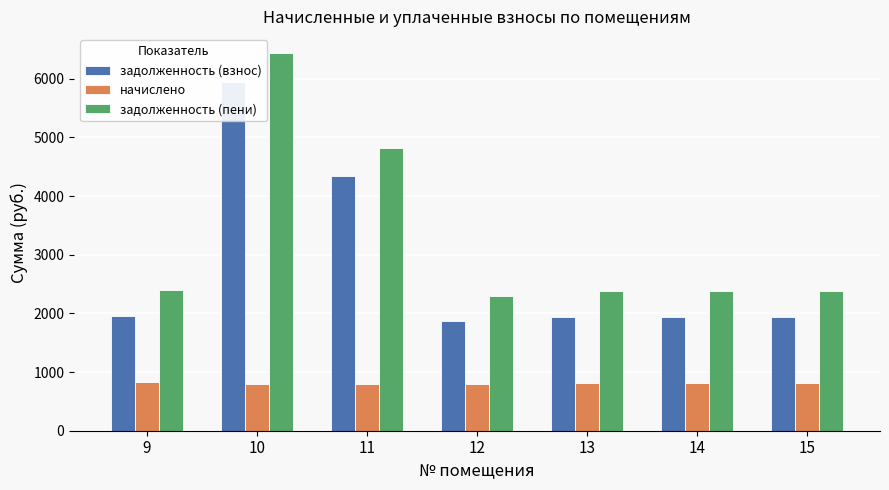

Reading right to left, extract all data points from this chart.

задолженность (взнос): 15=1938.7	14=1938.7	13=1938.7	12=1870.8	11=4347.2	10=5949.4	9=1952.3
начислено: 15=817.3	14=817.3	13=817.3	12=788.6	11=788.6	10=799.2	9=823.6
задолженность (пени): 15=2375.6	14=2375.6	13=2375.6	12=2292.4	11=4817.5	10=6437.5	9=2389.8